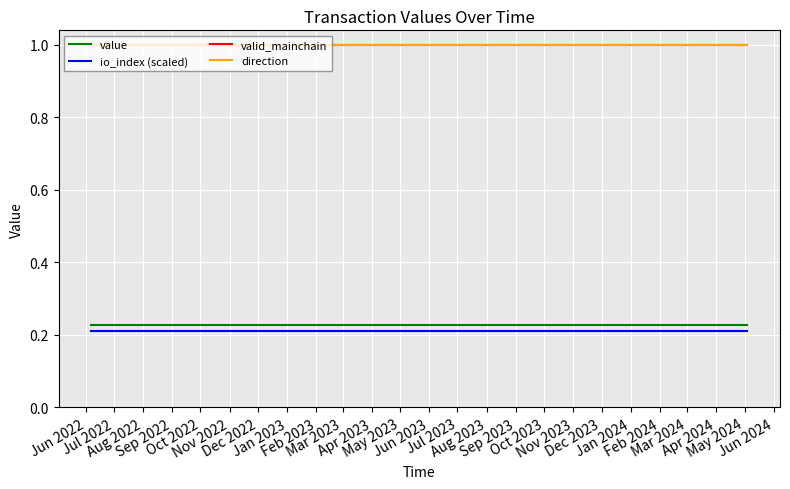

Does the chart have visible grid lines?

Yes